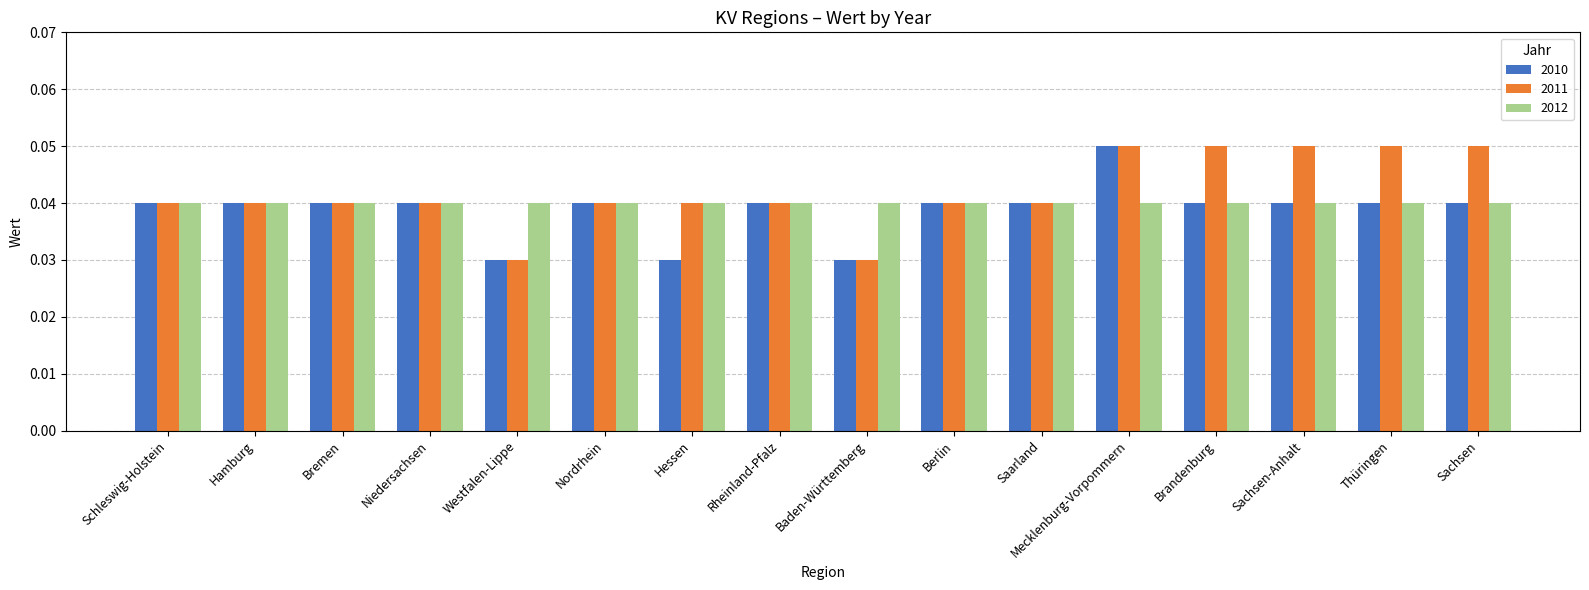

How many 2010 values are between 0 and 1?

16